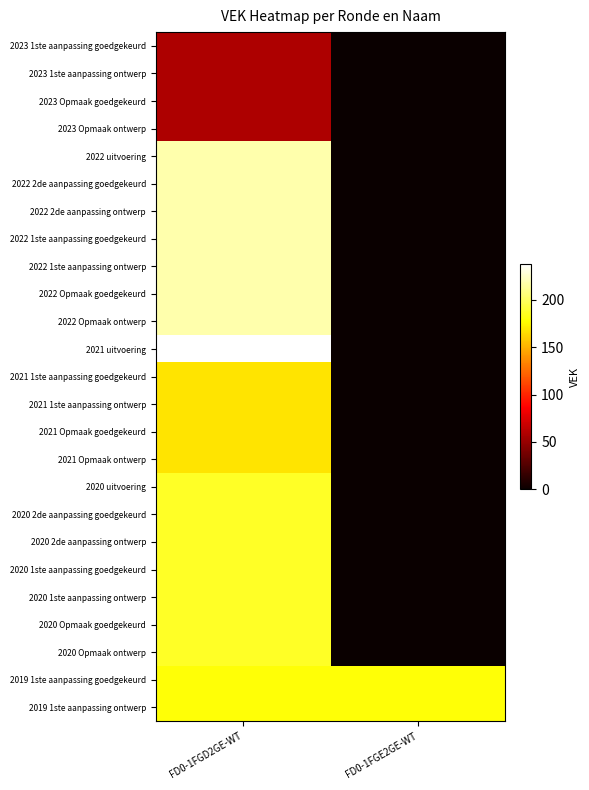

Which series has the largest total across all categories?

2019 1ste aanpassing goedgekeurd